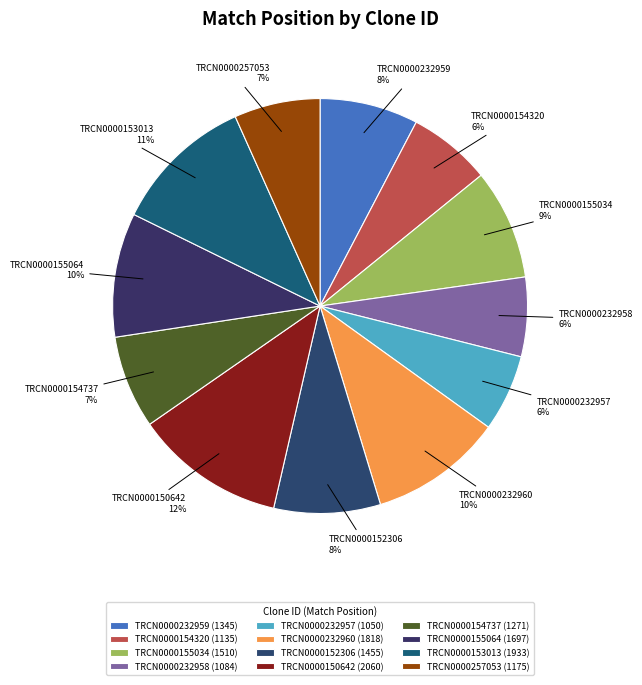

To the nearest percent, what is the average slice percentage?

8%